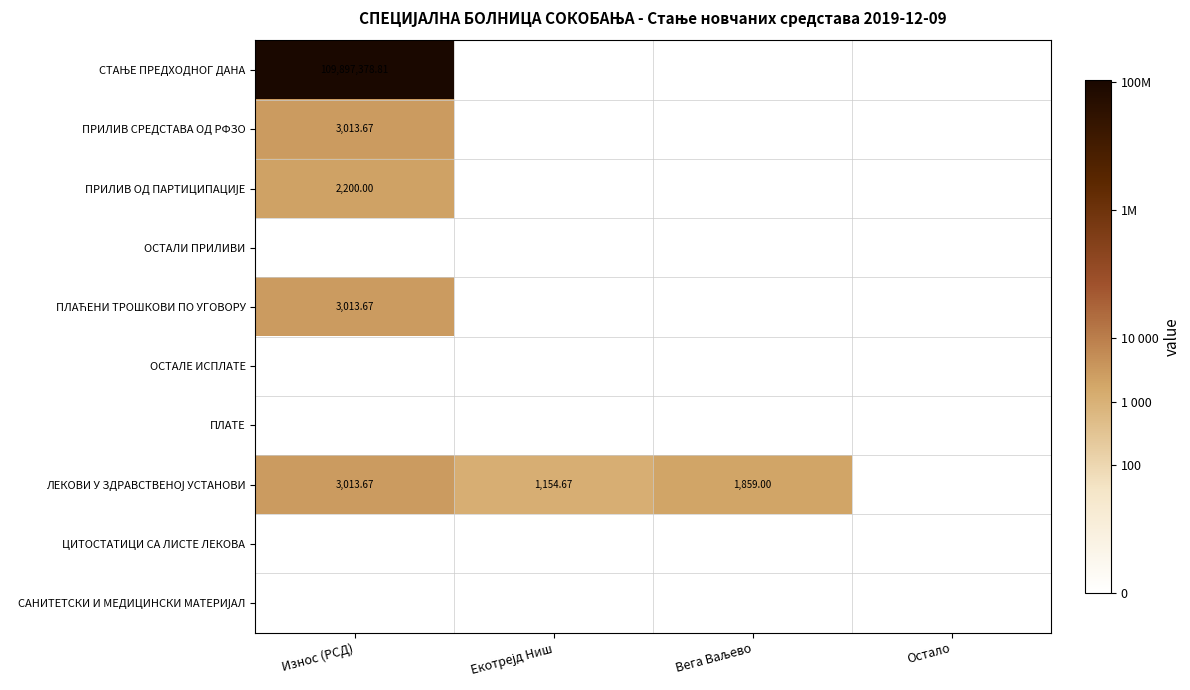

At which category is the sum across all series the highest?

Износ (РСД)